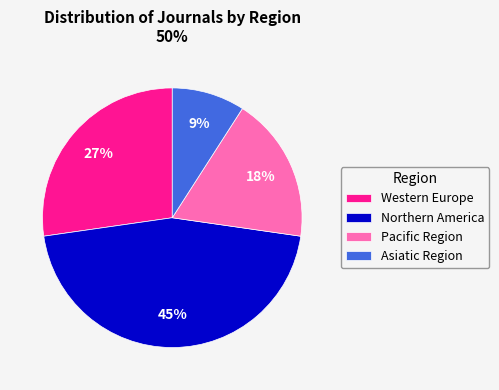

Rank the categories by value from highest to lowest.

Northern America, Western Europe, Pacific Region, Asiatic Region